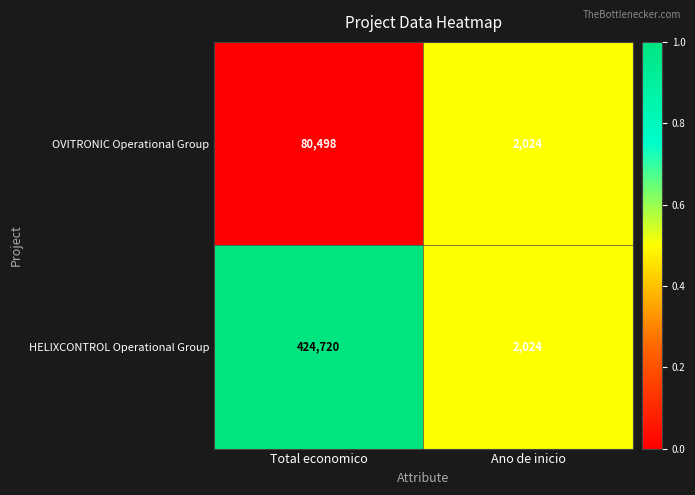

What is the sum of all HELIXCONTROL Operational Group values?

426744